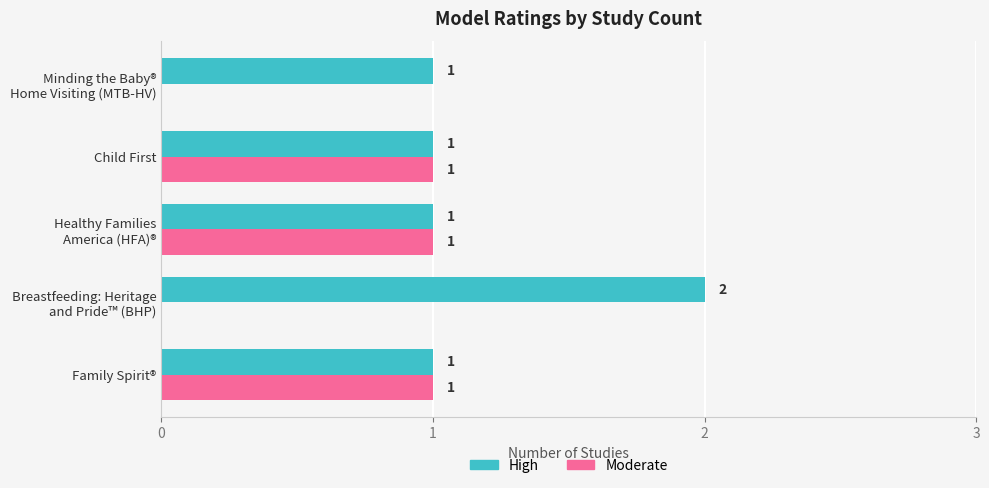

Which series has the largest total across all categories?

High